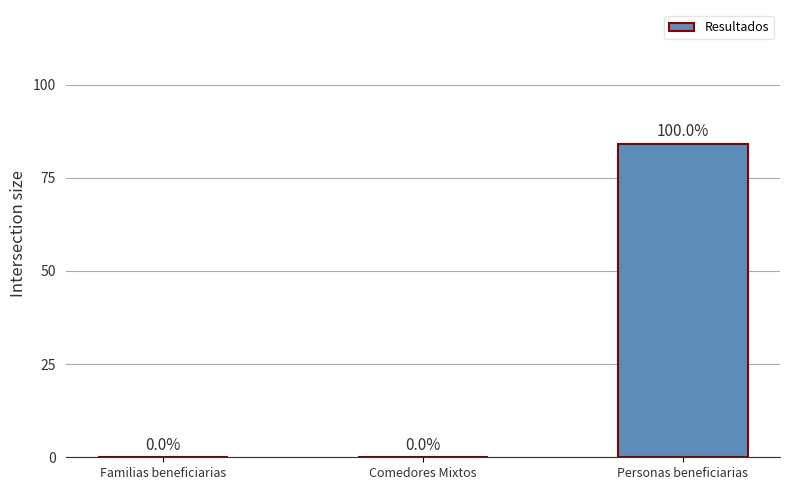

Reading left to right, transcribe all the data shown in this chart.

0	0	84